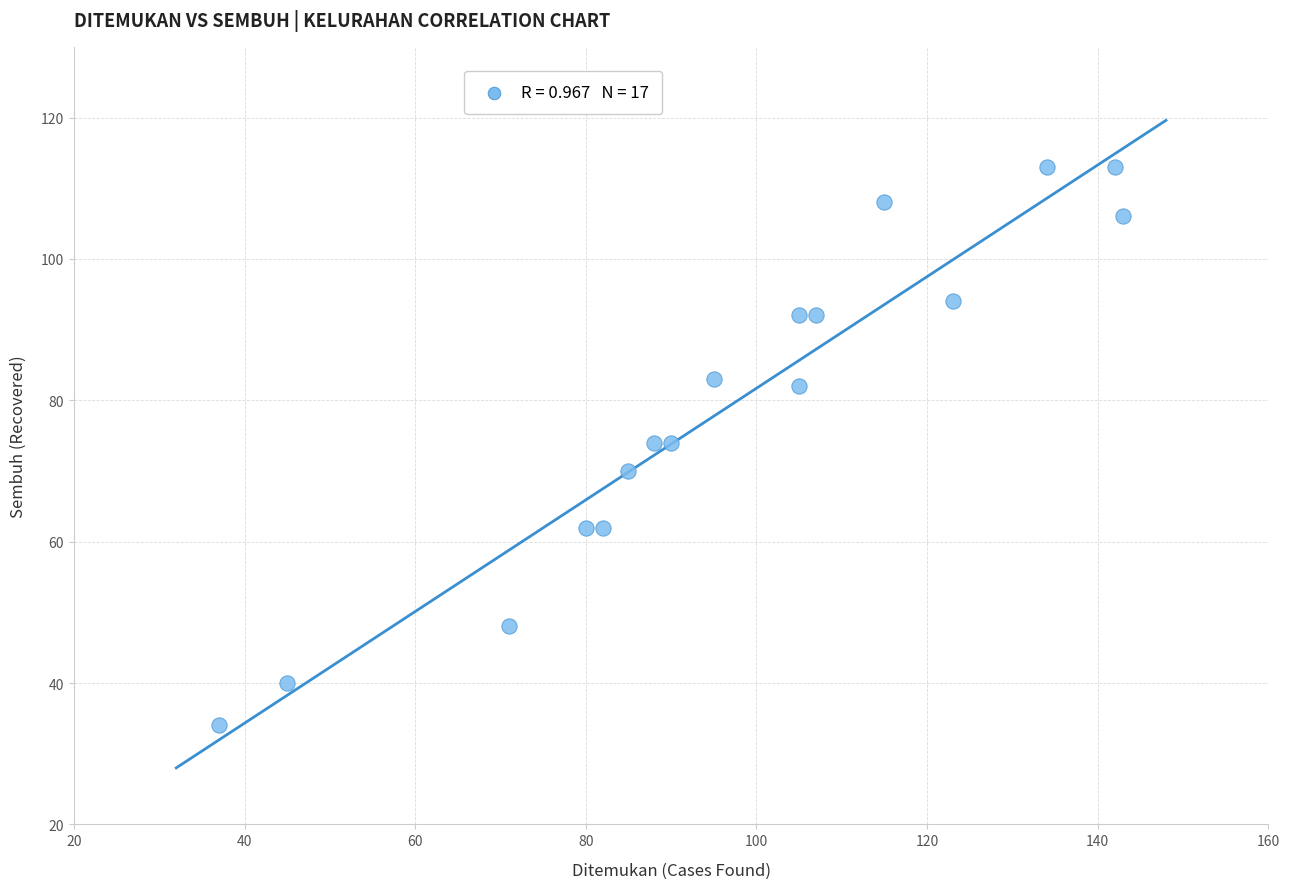

What is the range of Y values (max minus min)?

79